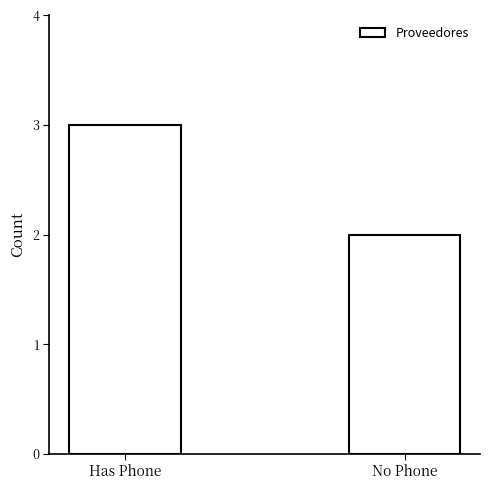

At which label is the value closest to 2?

No Phone